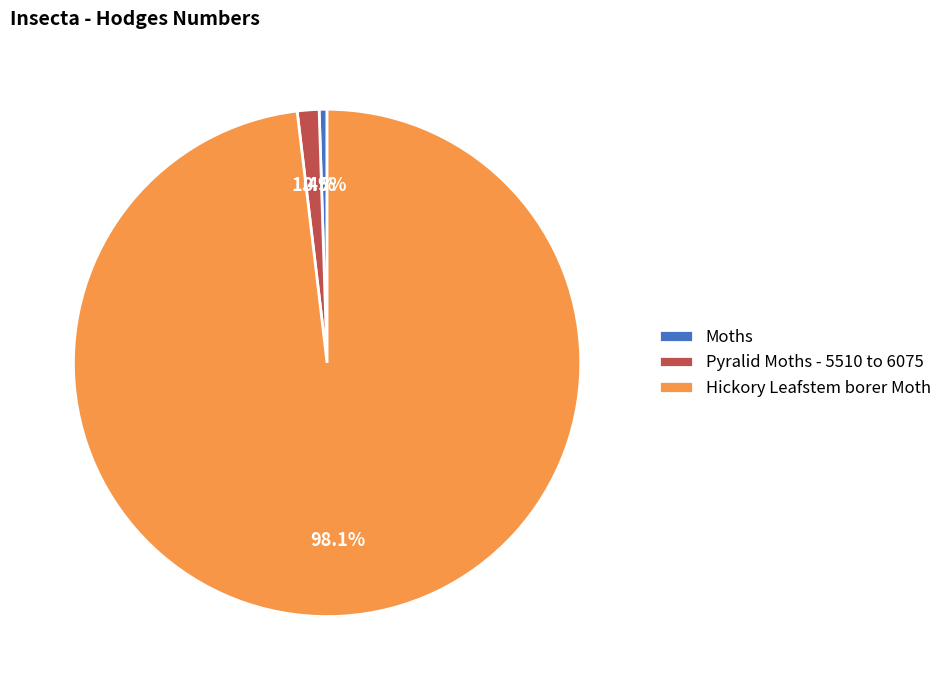

True or false: Hickory Leafstem borer Moth accounts for 98% of the total.

True